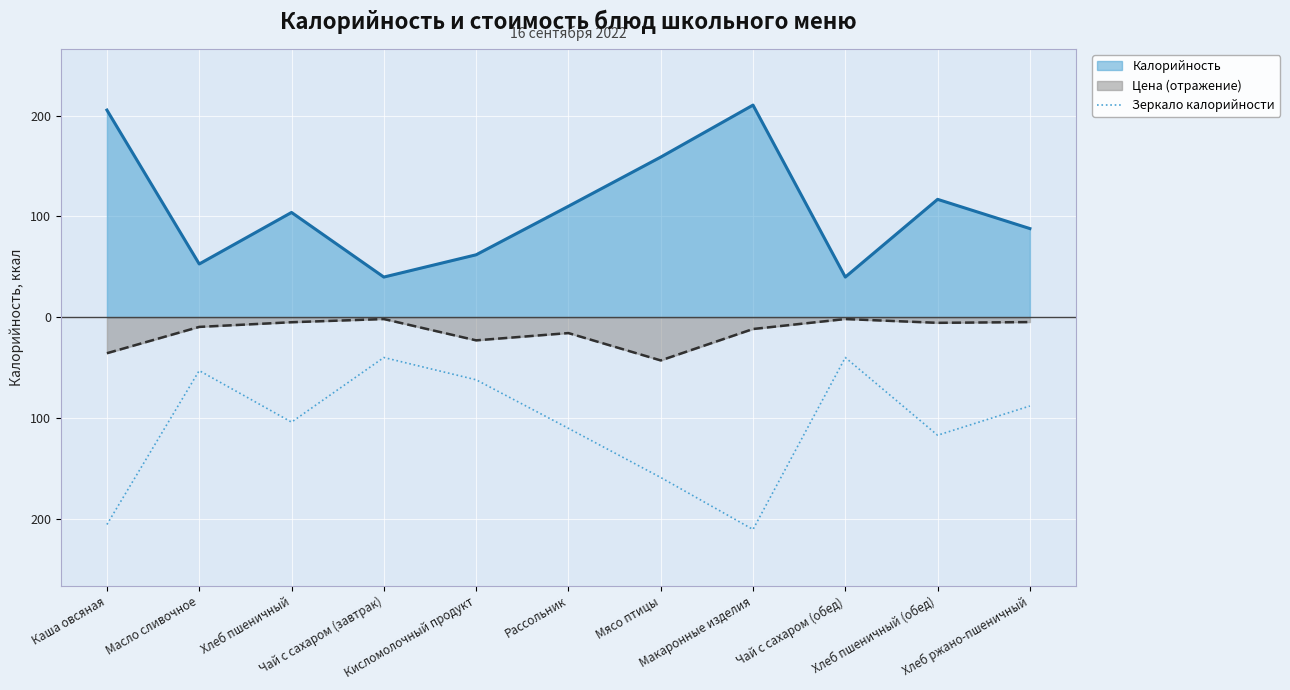

Reading left to right, list all the values displayed in this chart.

Каша овсяная=-205.6	Масло сливочное=-52.9	Хлеб пшеничный=-104.0	Чай с сахаром (завтрак)=-39.9	Кисломолочный продукт=-62.0	Рассольник=-110.2	Мясо птицы=-158.9	Макаронные изделия=-210.5	Чай с сахаром (обед)=-39.9	Хлеб пшеничный (обед)=-117.0	Хлеб ржано-пшеничный=-88.0